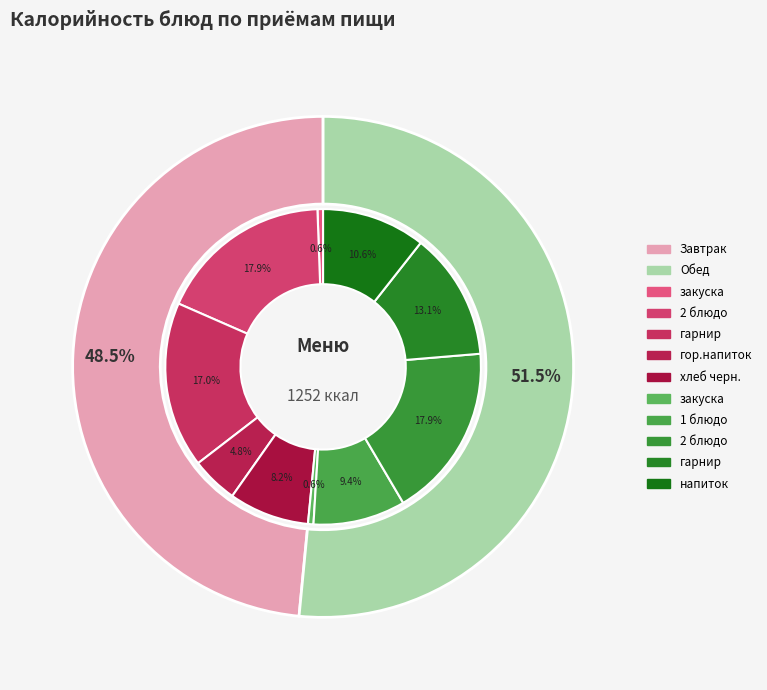

What is the total percentage of Завтрак (гор.напиток) and Обед (2 блюдо)?

22.7%